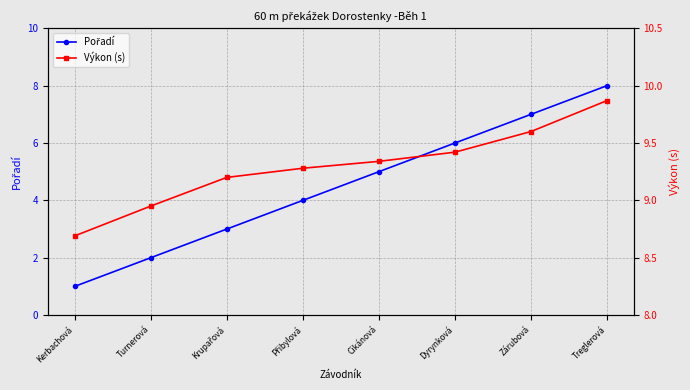

The value of Pořadí at Cikánová is 8.6. True or false?

False